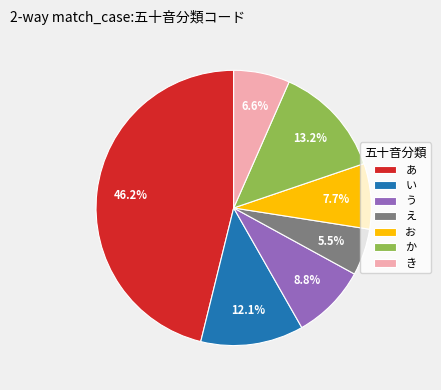

How many segments does this pie chart have?

7